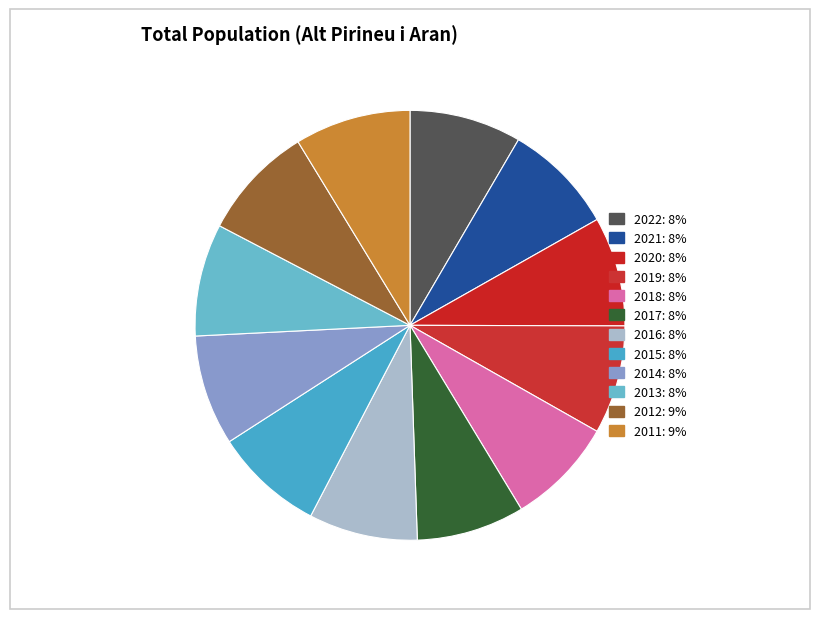

What is the total percentage of 2020 and 2011?

17.0%